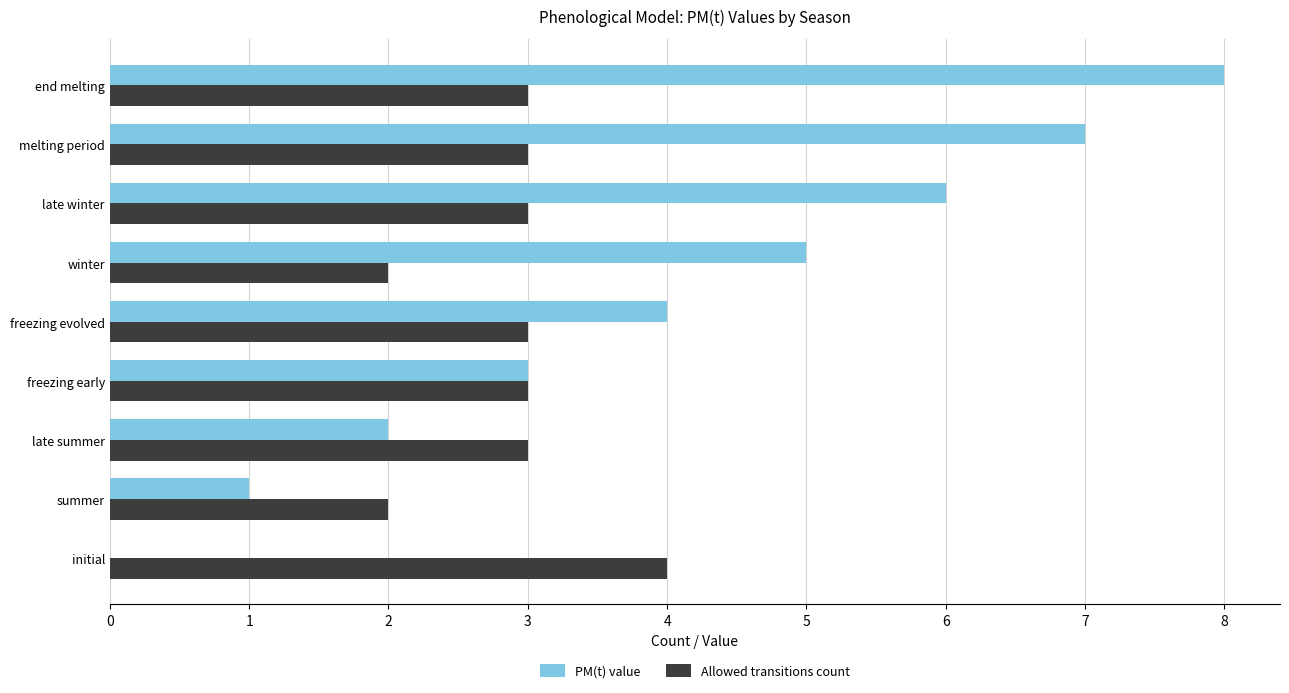

What is the maximum value for Allowed transitions count?

4